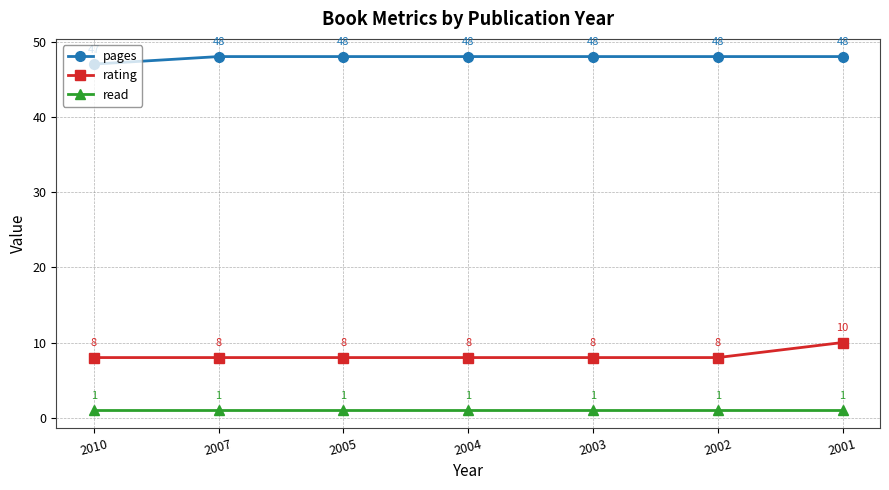

The value of rating at 2001 is 10. True or false?

True